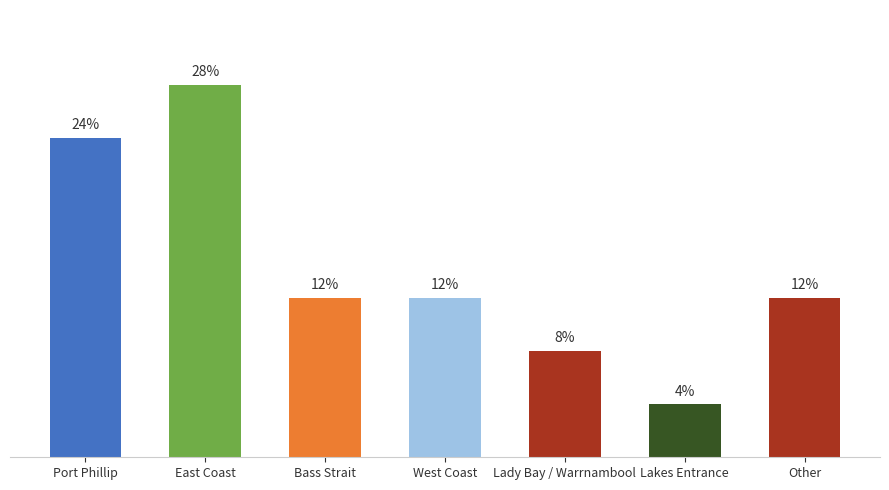

Are the bars horizontal?

No